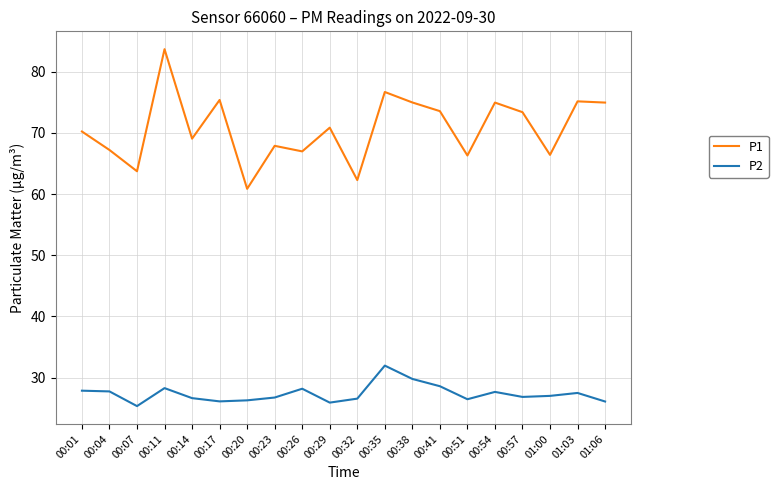

What is the average value of the P1 series?

70.7